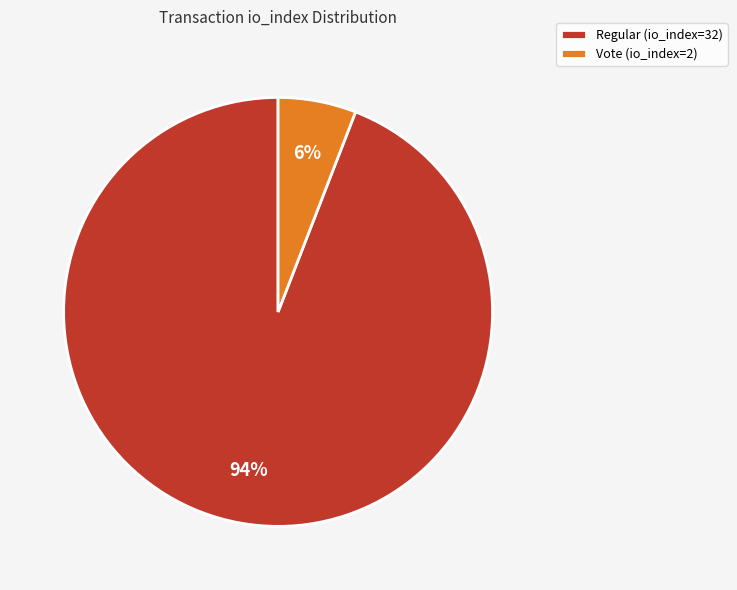

To the nearest percent, what is the combined percentage of Regular (io_index=32) and Vote (io_index=2)?

100%